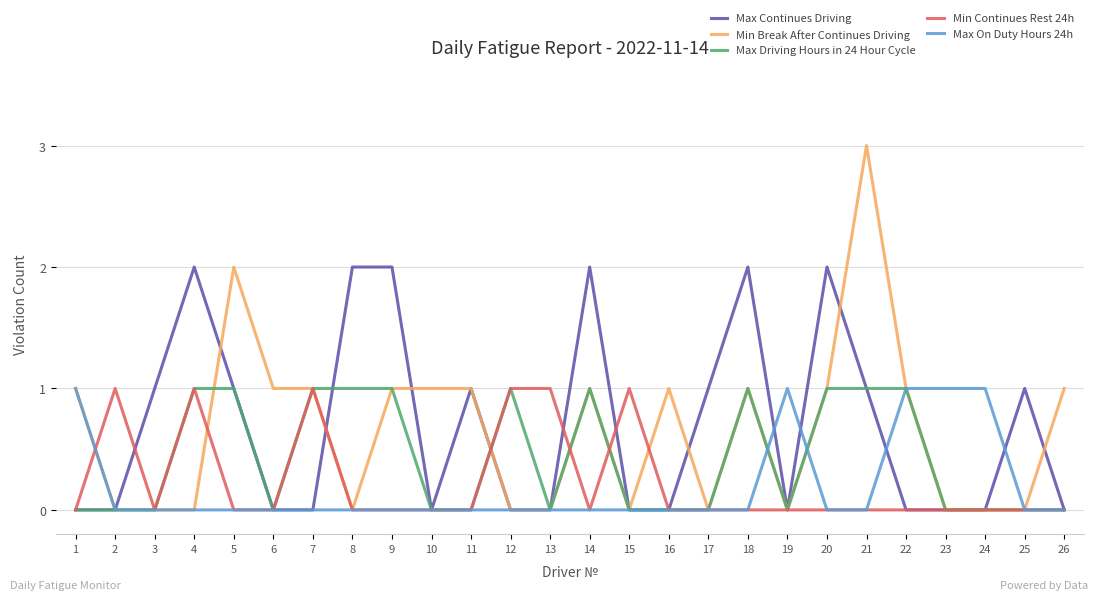

At which category does the chart reach its peak across all series?

21